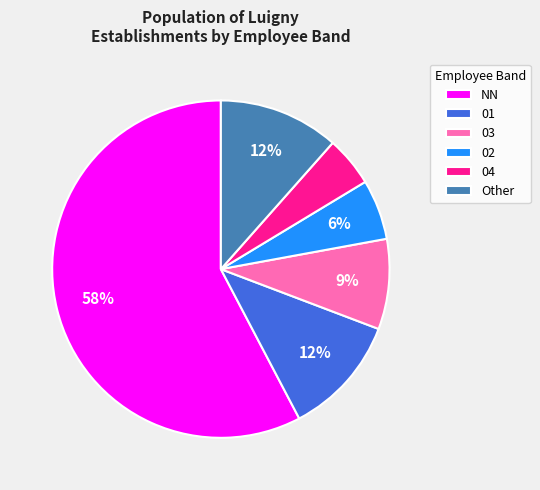

To the nearest percent, what is the average slice percentage?

17%